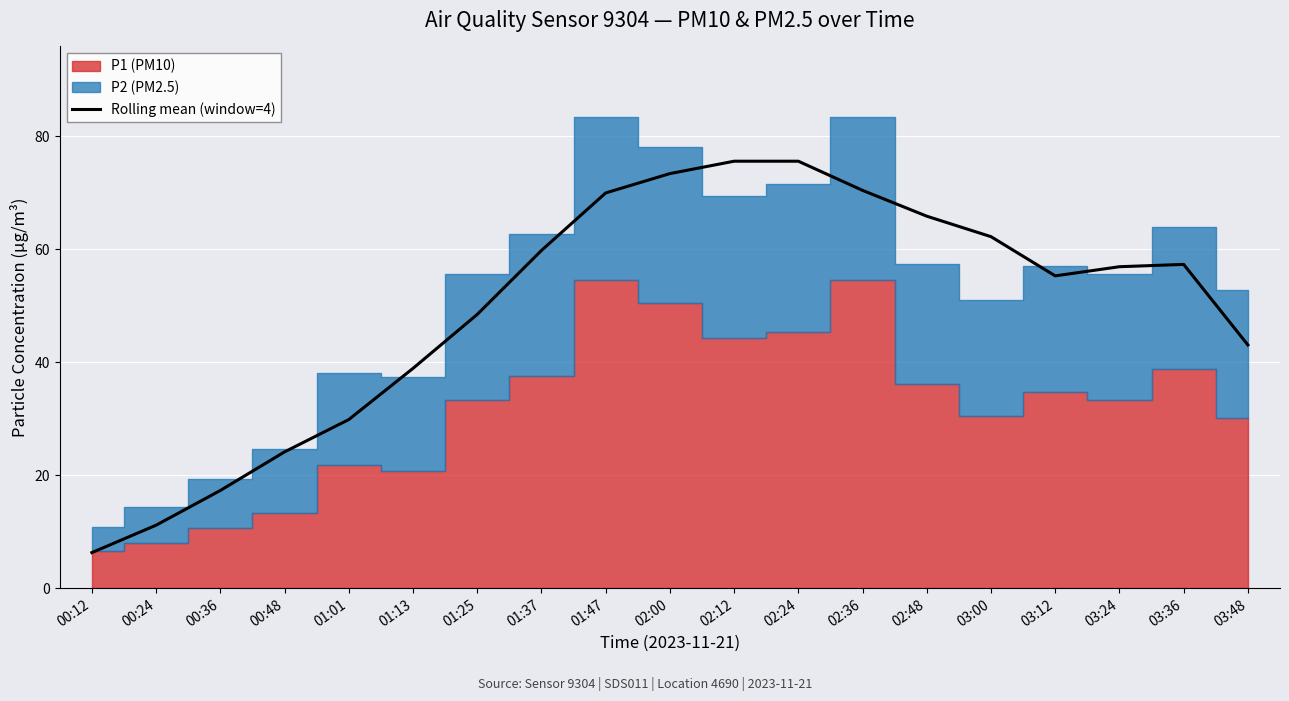

Reading right to left, what are all the values shown in this chart?

43.0	57.3	56.9	55.3	62.2	65.8	70.4	75.6	75.6	73.4	69.9	59.8	48.5	38.9	29.8	24.1	17.3	11.2	6.3